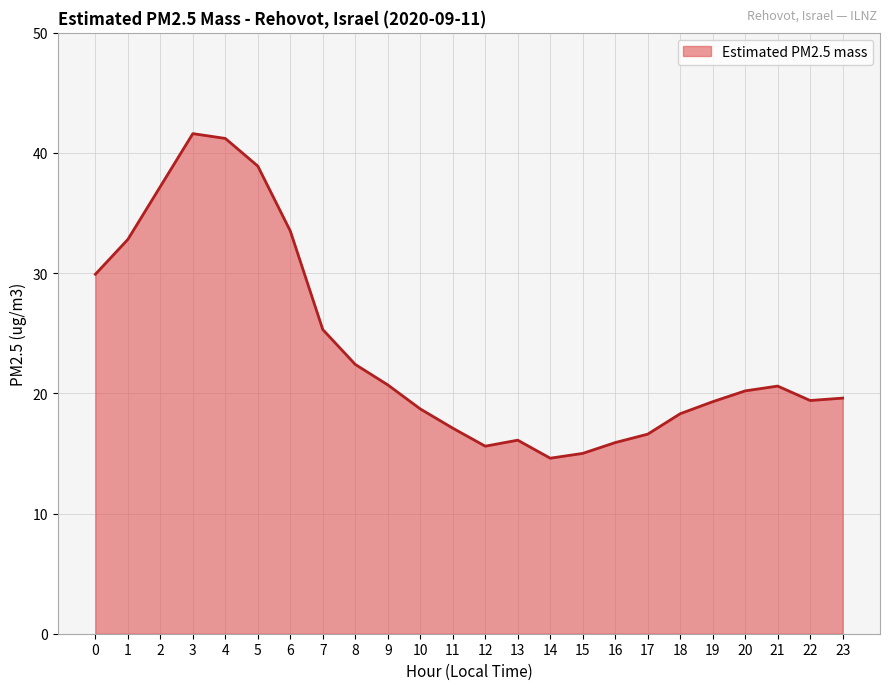

What is the average value?

23.8